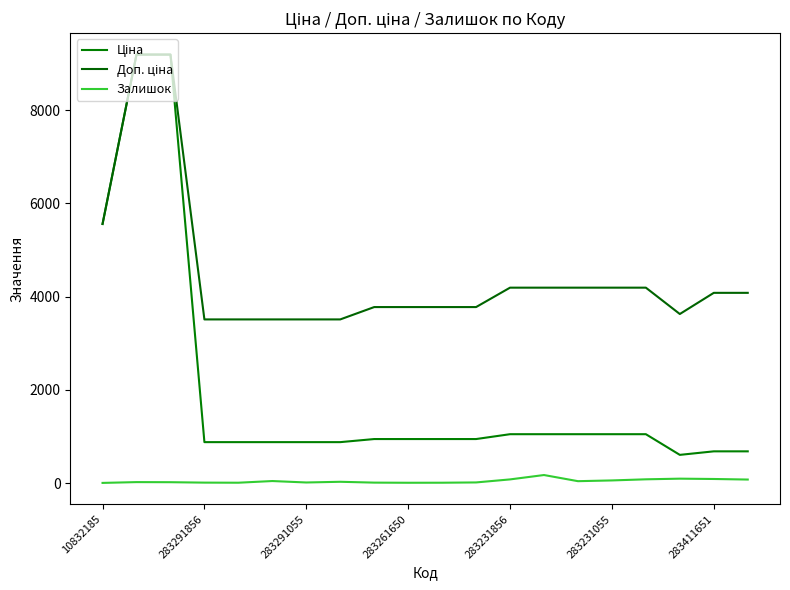

What is the value of the Ціна point at the 2nd from the left?

9196.3